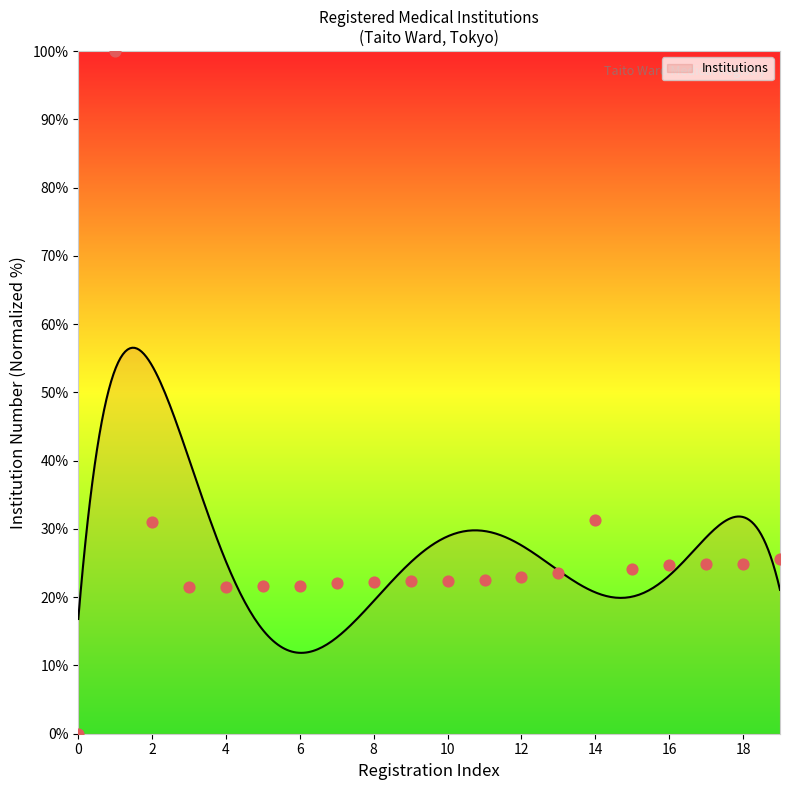

What is the maximum value for Institutions?

56.6